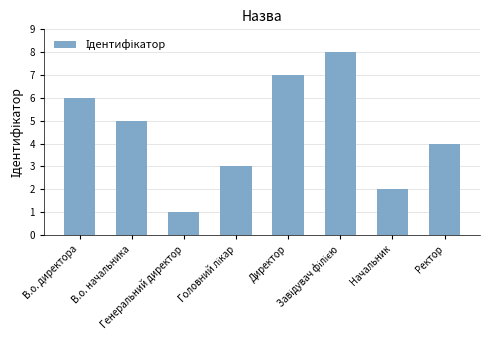

At which label does the data first exceed 5?

В.о. директора